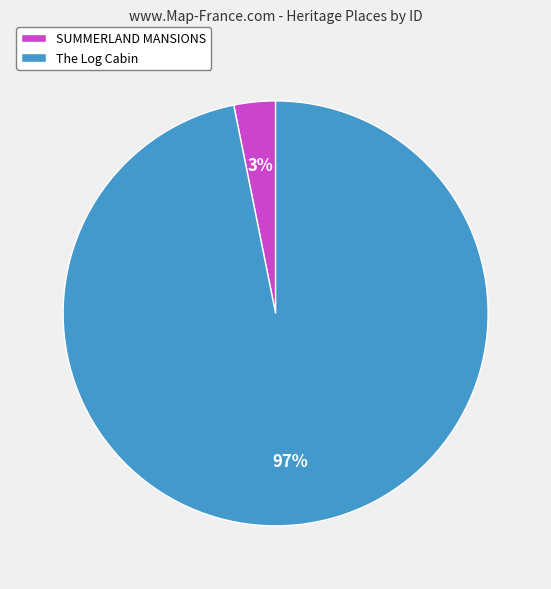

Do The Log Cabin and SUMMERLAND MANSIONS together represent more than half of the pie?

Yes